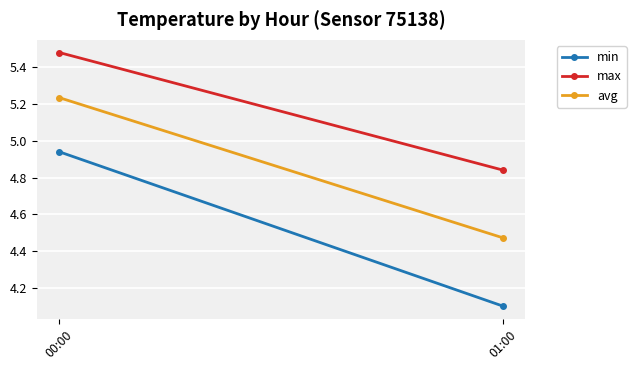

How many data points does each series have?

2